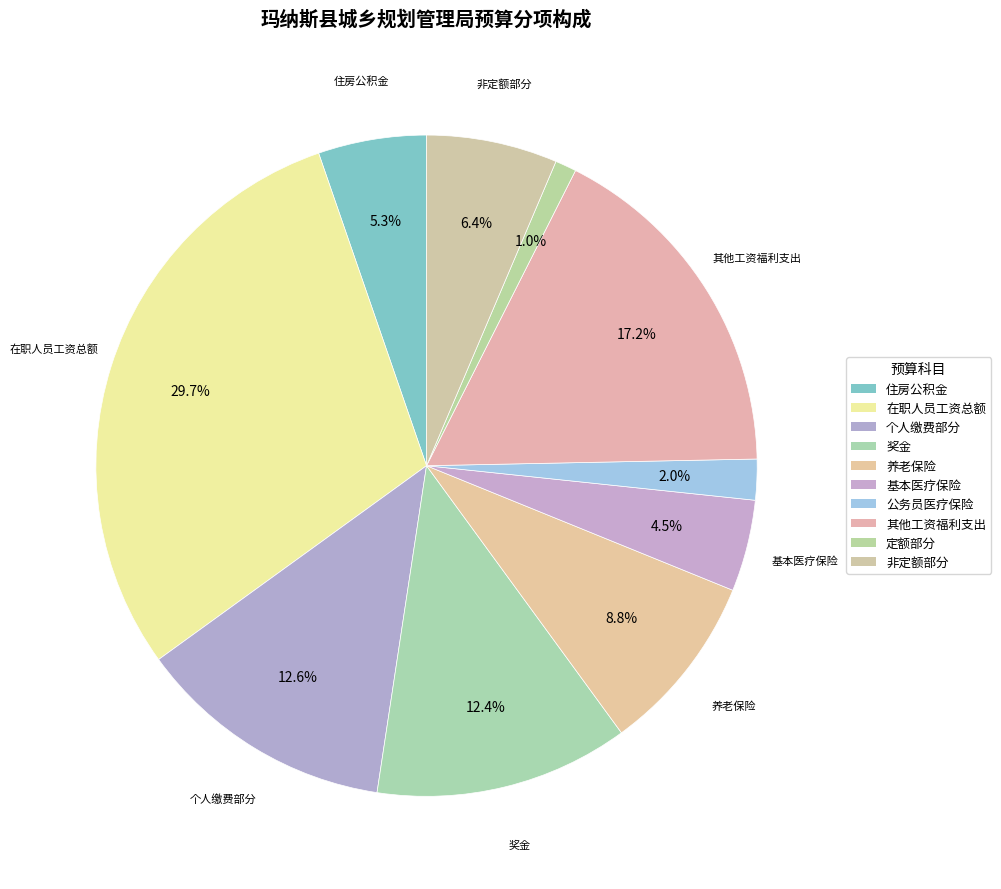

Count the number of slices in the pie.

10